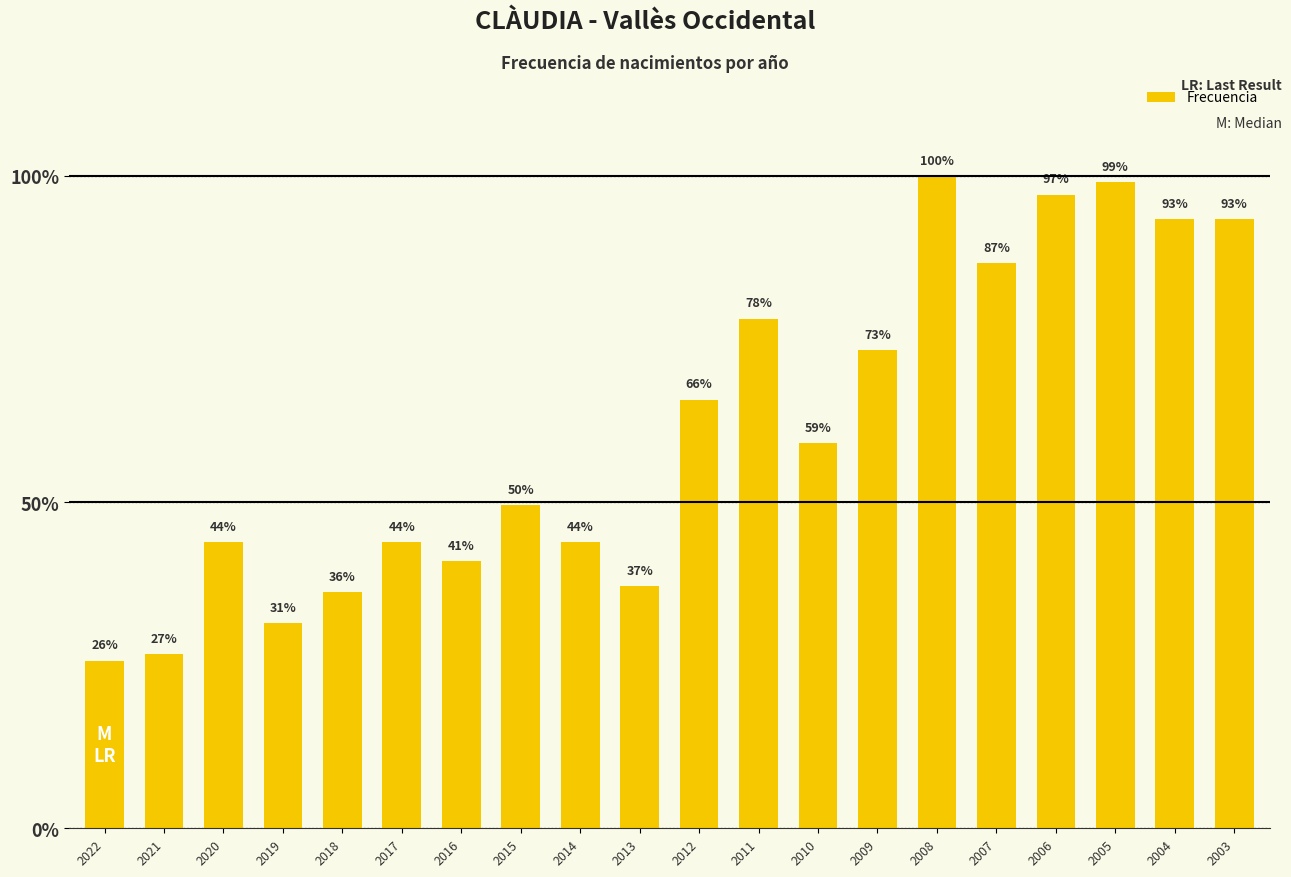

List the labels in order of value, smallest first.

2022, 2021, 2019, 2018, 2013, 2016, 2020, 2017, 2014, 2015, 2010, 2012, 2009, 2011, 2007, 2004, 2003, 2006, 2005, 2008